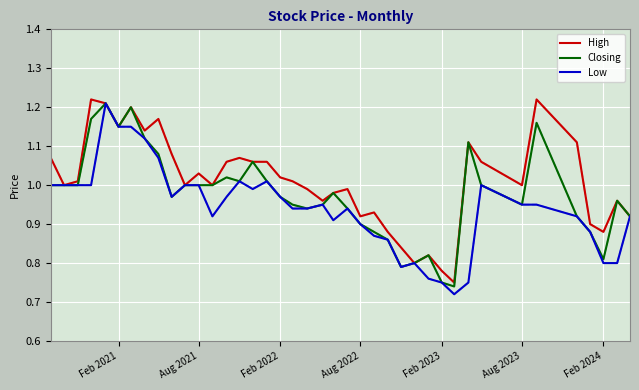

Which series has the largest total across all categories?

High